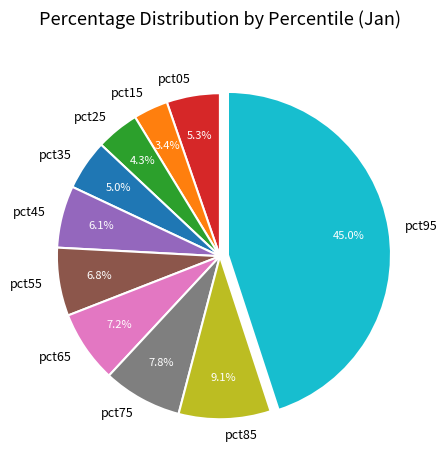

Is there any slice that represents more than half of the pie?

No